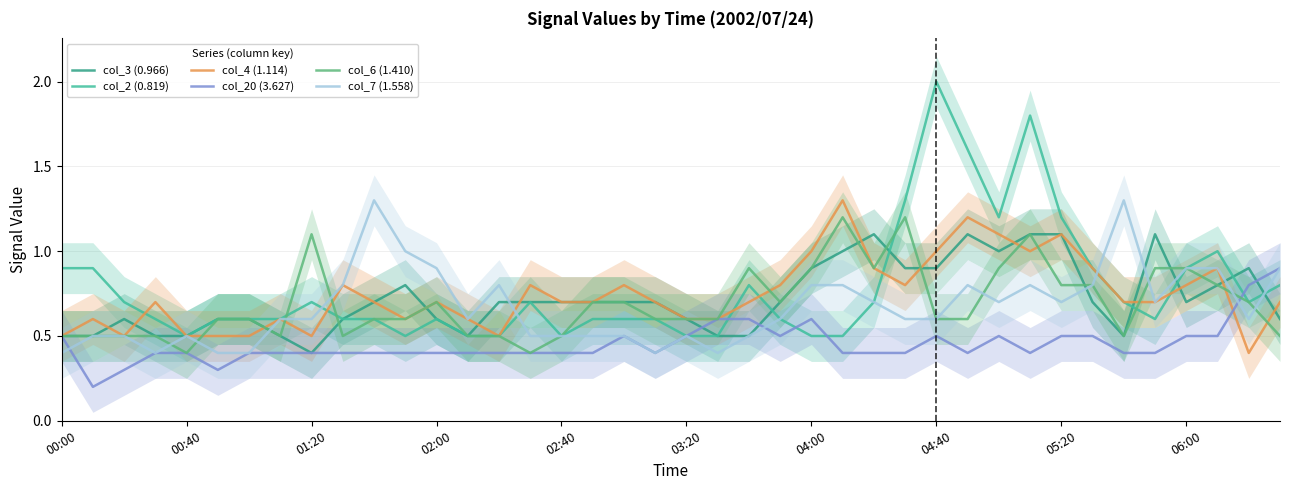

What is the value of the col_7 (1.558) point at the 12th from the left?

1.0